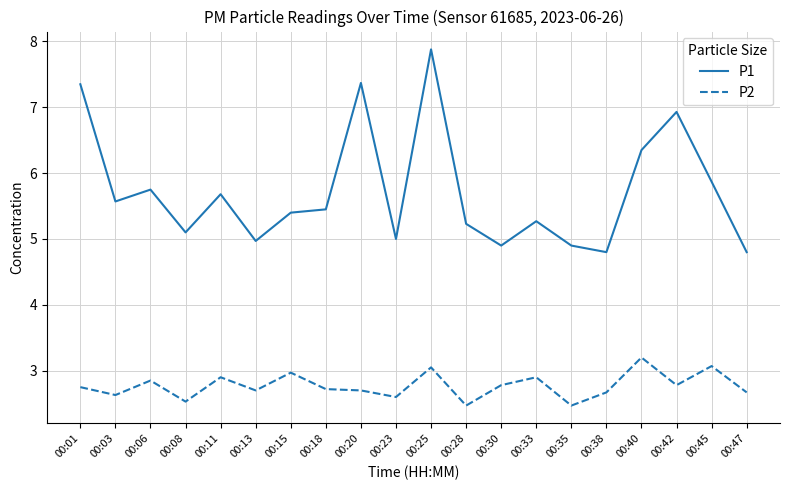

What is the difference between the maximum and minimum values in the P1 series?

3.1